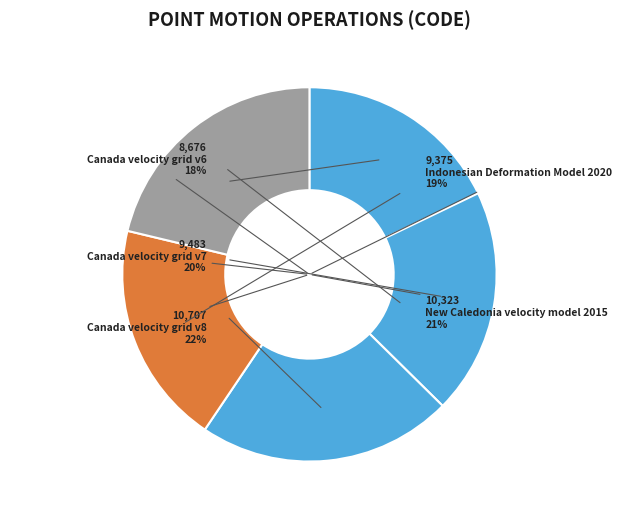

To the nearest percent, what percentage of the pie is Canada velocity grid v7?

20%